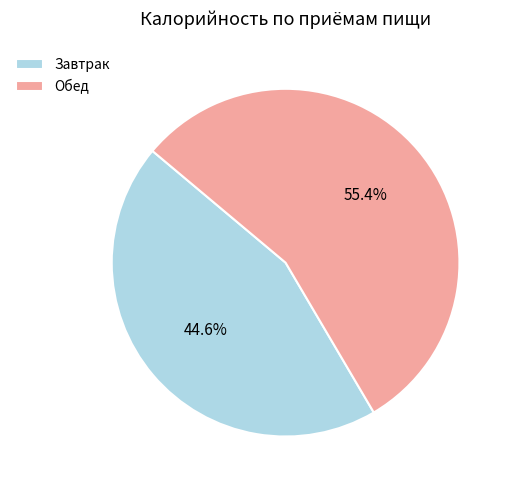

Between Завтрак and Обед, which is larger?

Обед